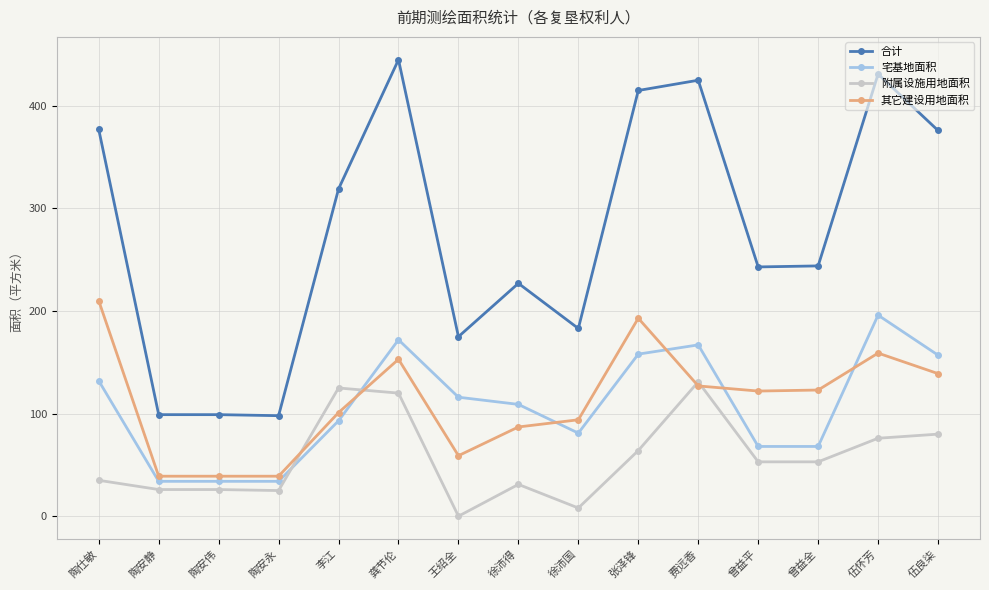

What is the difference between the 其它建设用地面积 values at 李江 and 陶安伟?

62